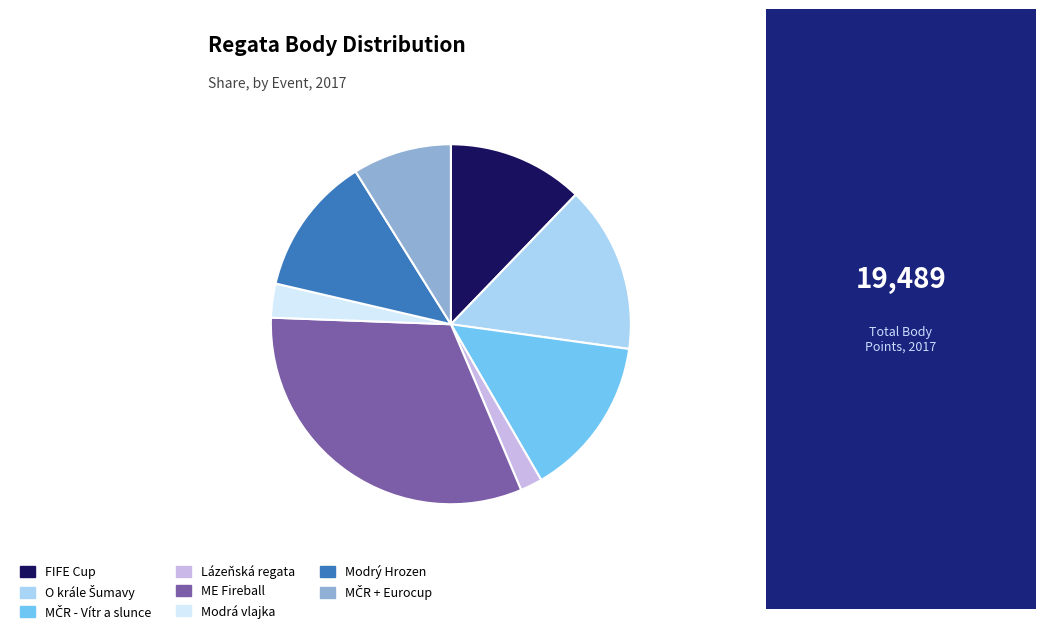

Is the sum of ME Fireball and FIFE Cup greater than half?

No